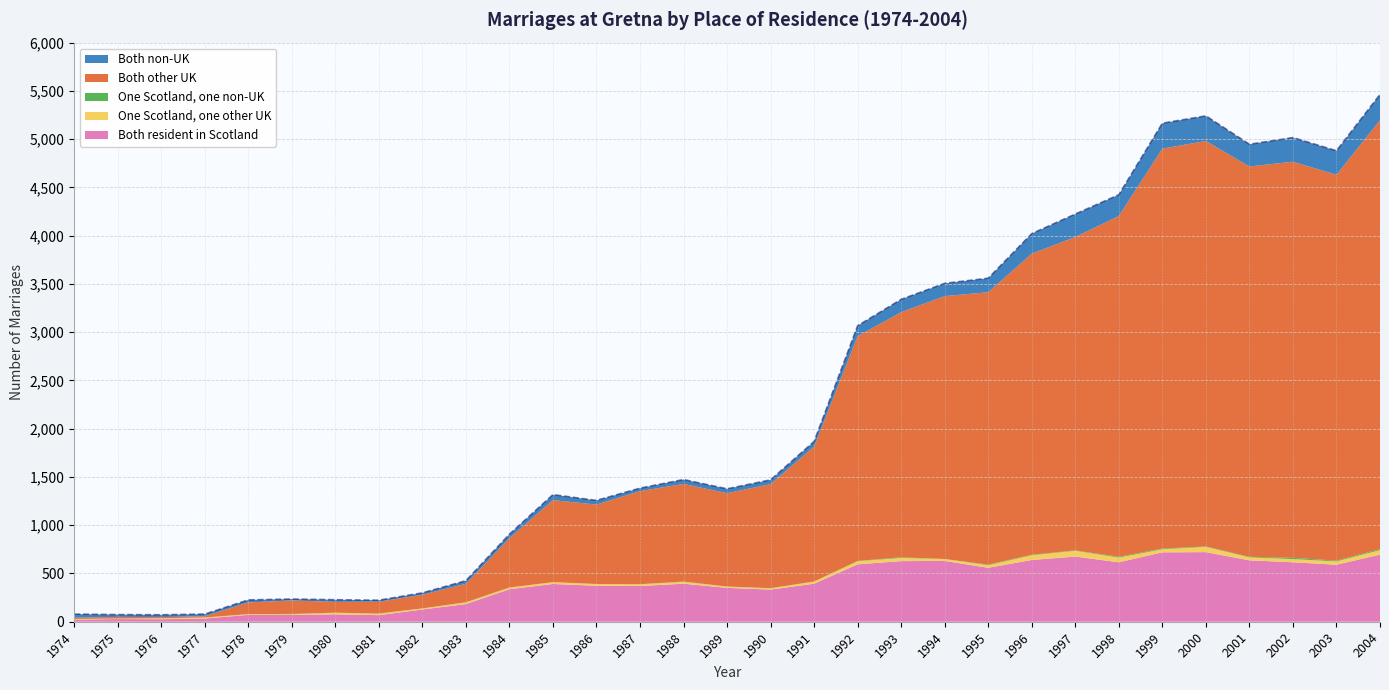

Between 1992 and 1991, which is larger?

1992